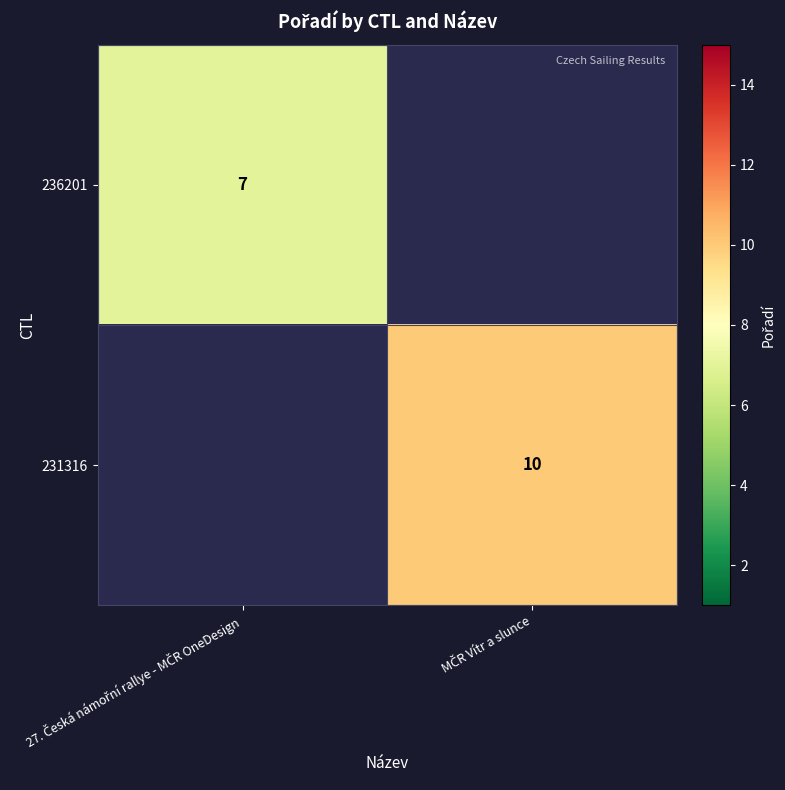

The 231316 series shows 10.0 at MČR Vítr a slunce. True or false?

True